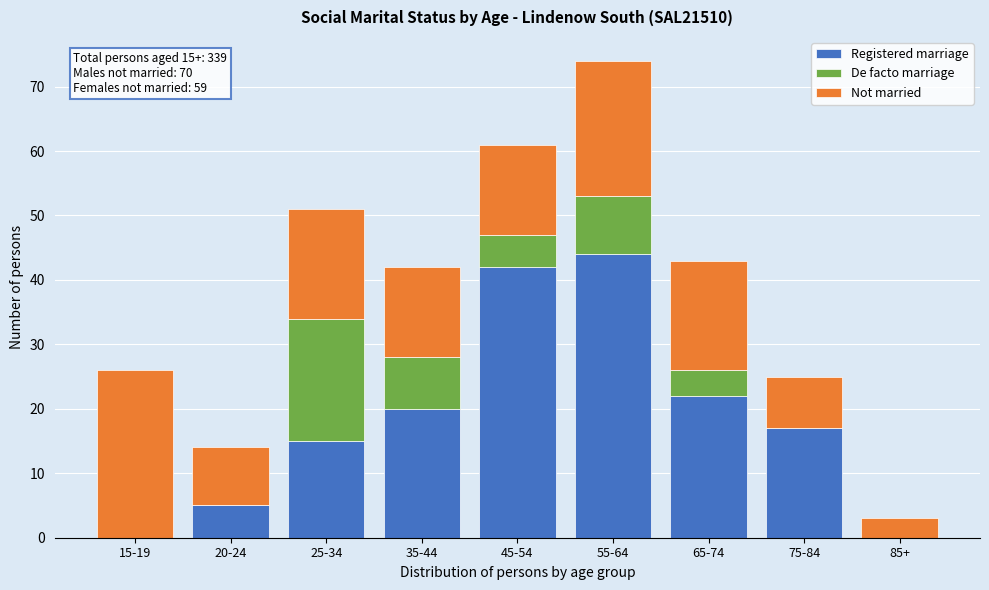

Reading left to right, transcribe the values for Registered marriage.

15-19=0	20-24=5	25-34=15	35-44=20	45-54=42	55-64=44	65-74=22	75-84=17	85+=0